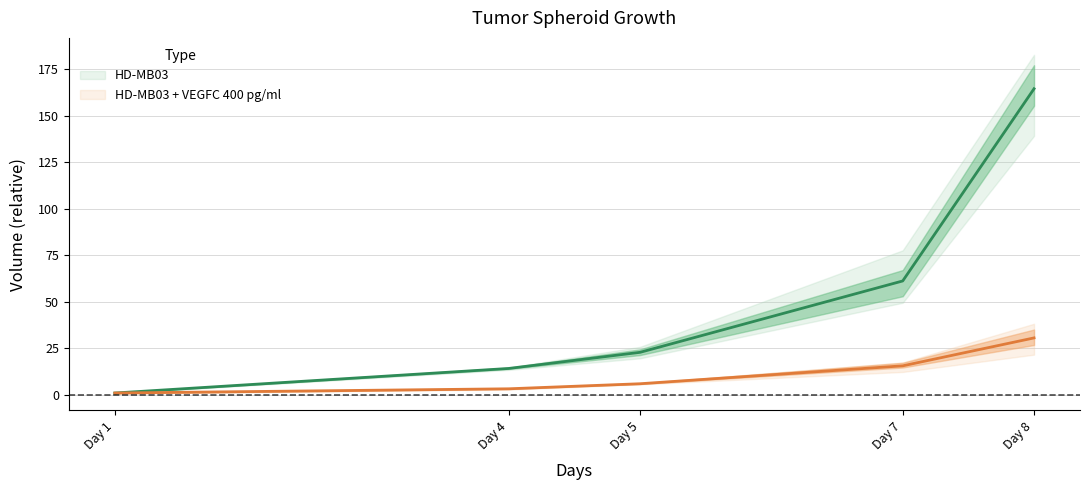

Which label corresponds to the largest value in the chart?

8